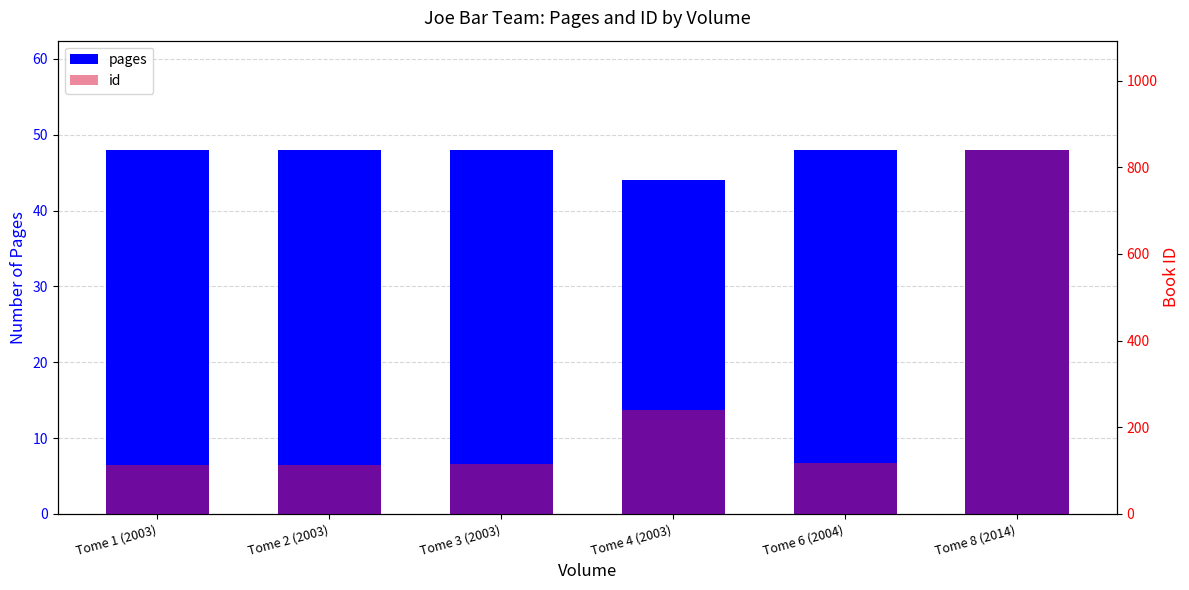

How many bars are there in each group?

2